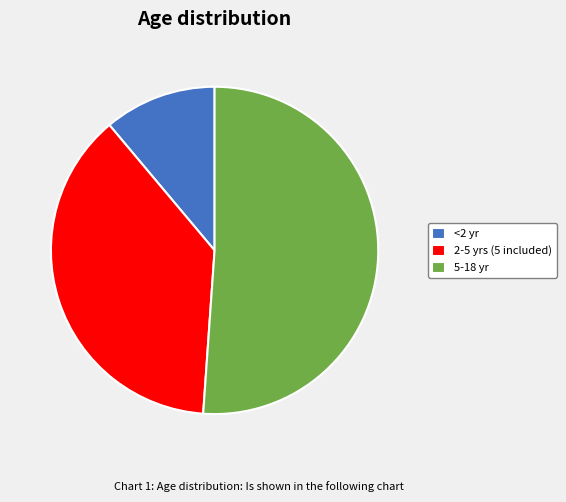

What is the ratio of the value at <2 yr to the value at 2-5 yrs (5 included)?

0.3